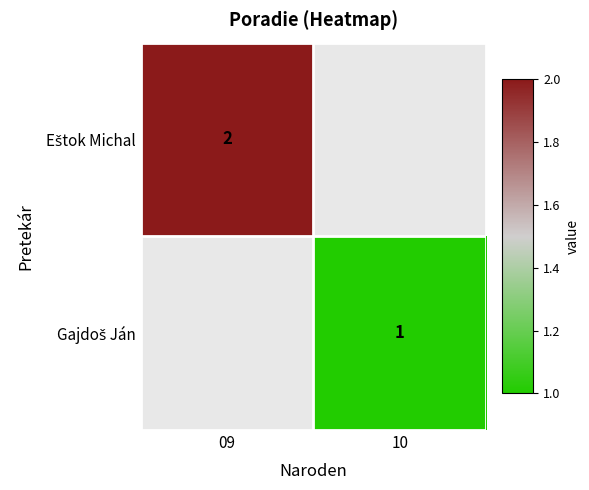

Between 09 and 10, which is larger?

10